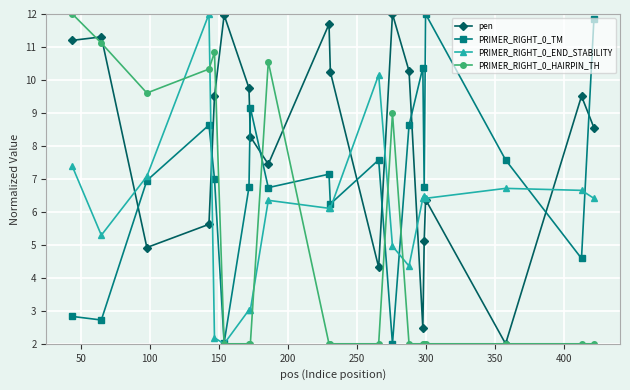

Which series has the largest total across all categories?

pen